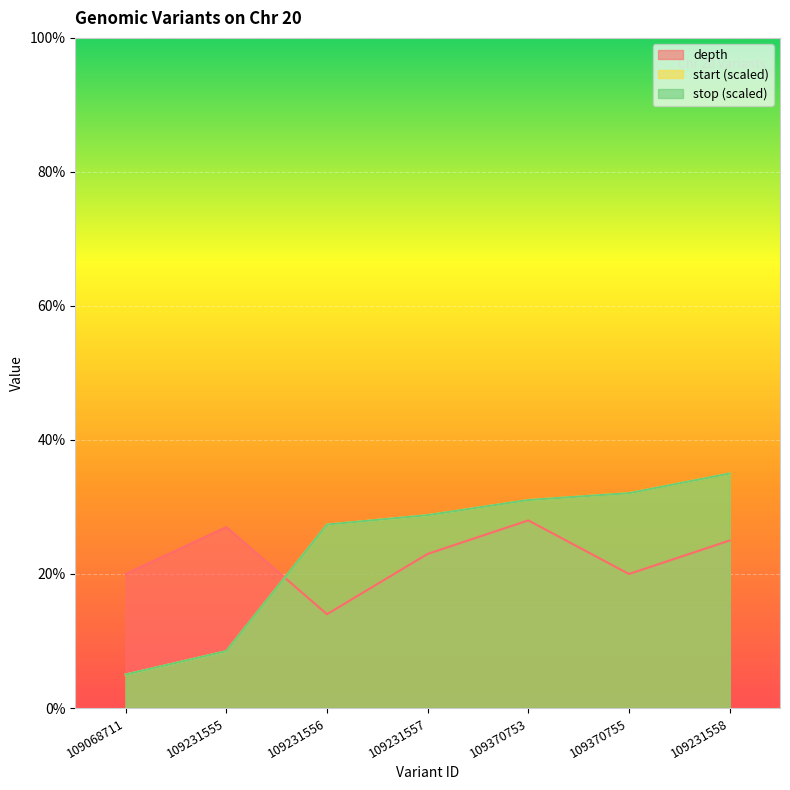

The depth series shows 33.4 at 109231558. True or false?

False